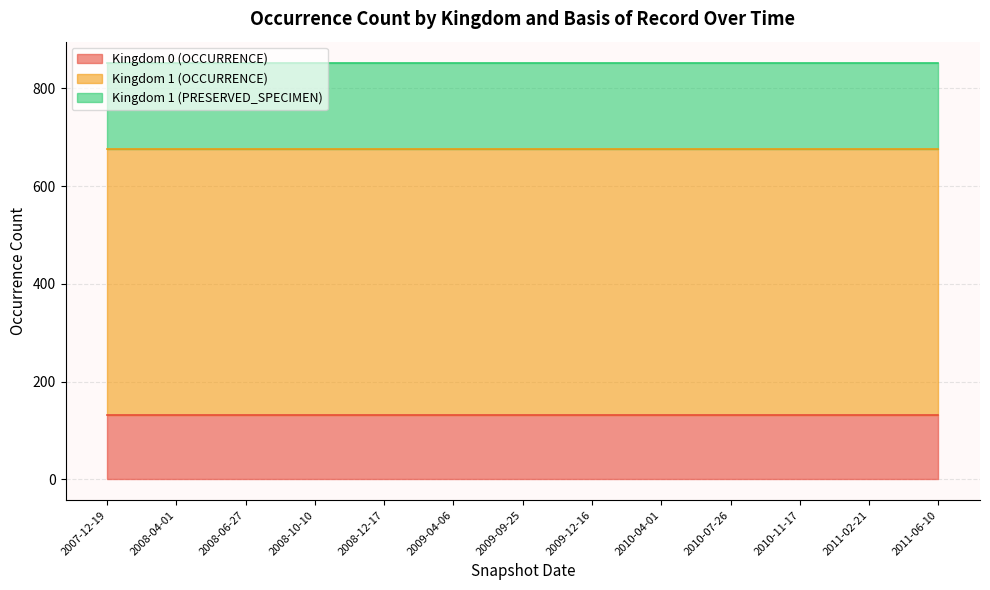

Which series has the largest total across all categories?

Kingdom 1 (OCCURRENCE)